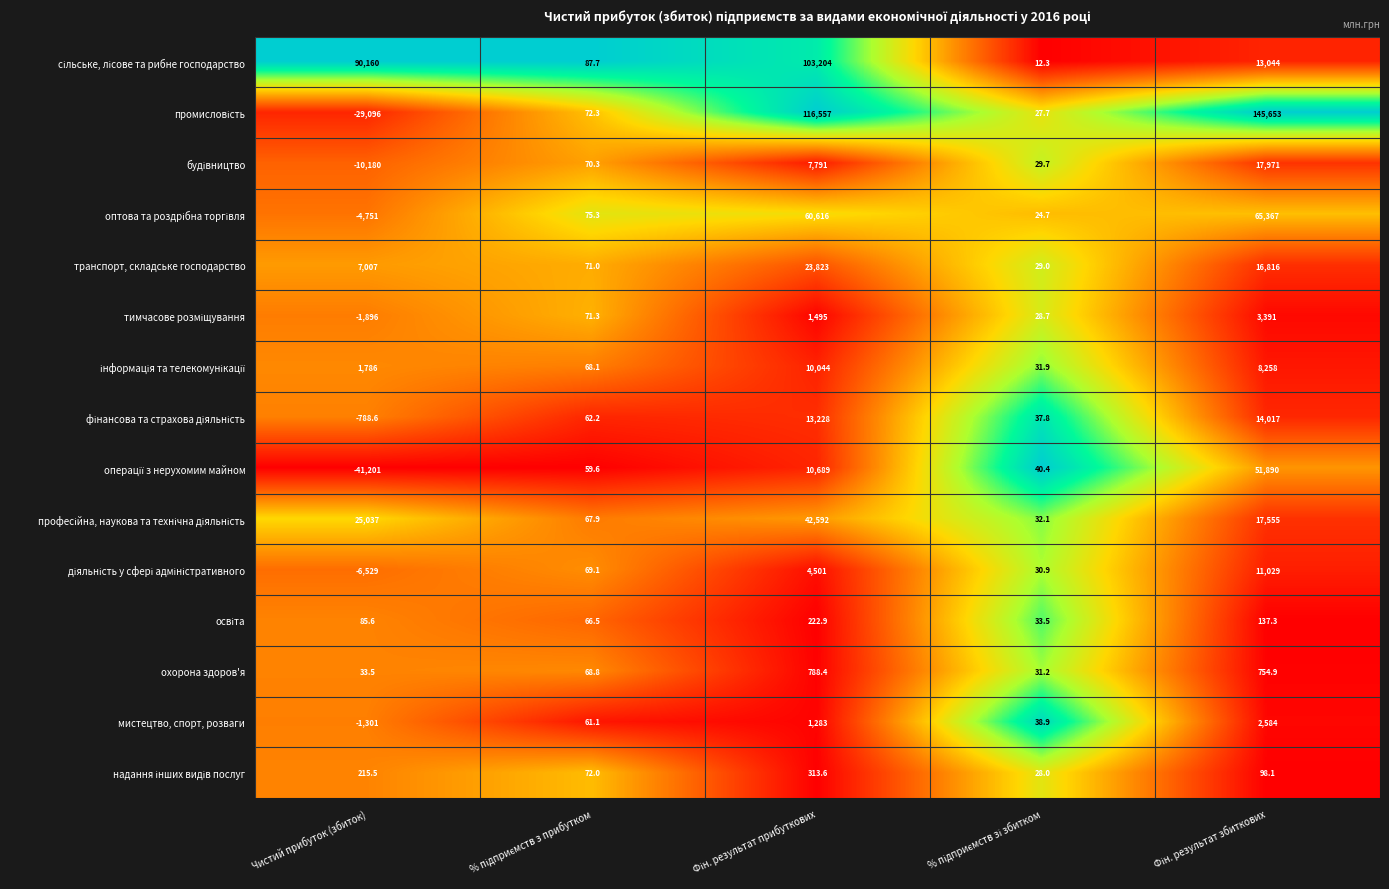

What is the difference between the second highest and minimum values in the мистецтво, спорт, розваги series?

2584.0